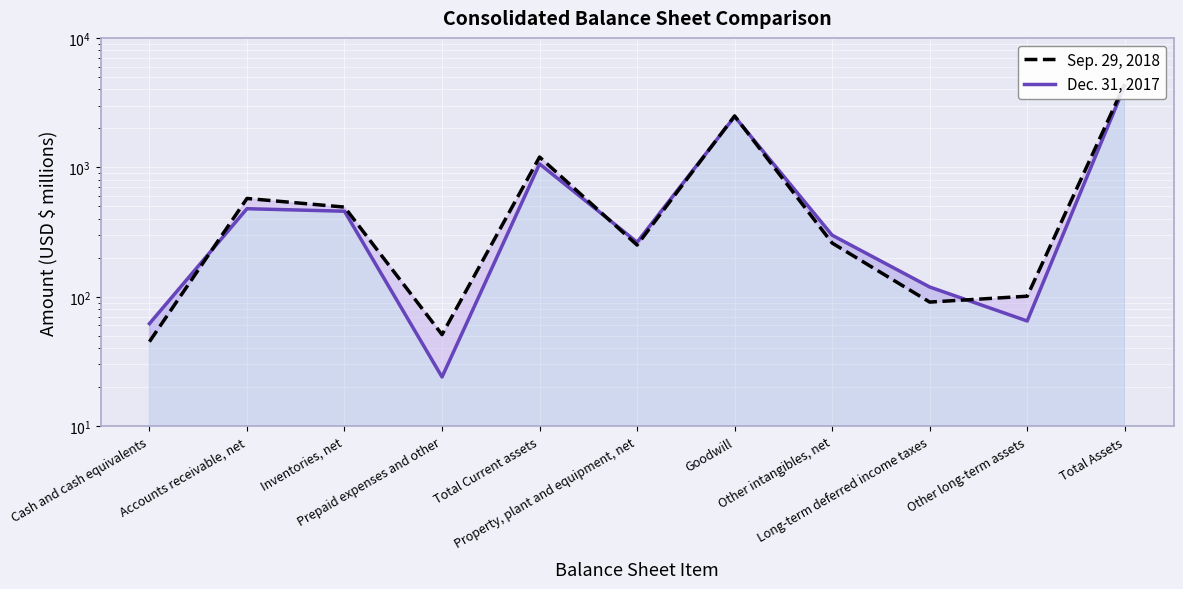

What is the label of the 2nd point from the left?

Accounts receivable, net